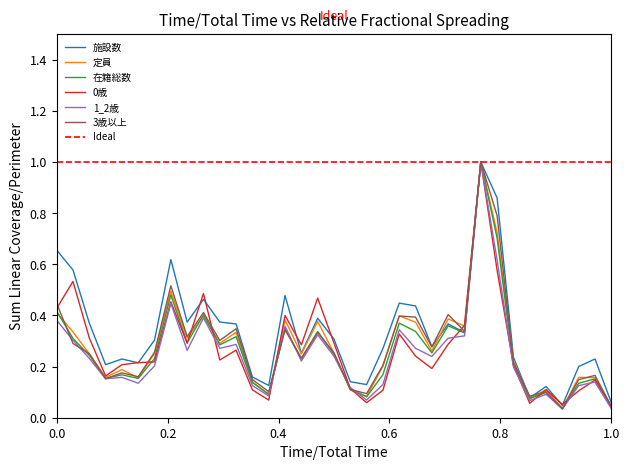

What is the maximum value for 3歳以上?

1.0